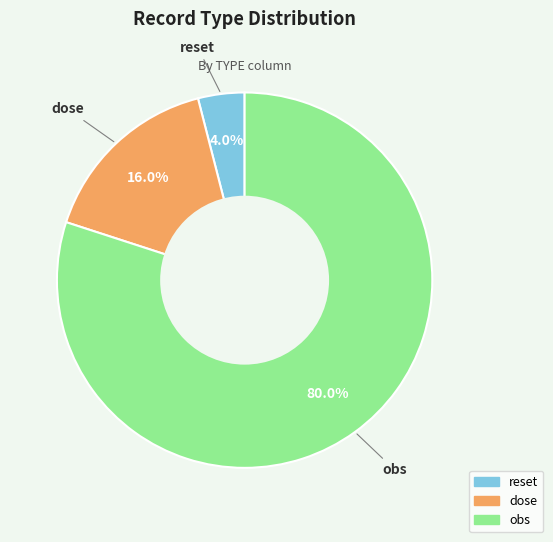

What is the largest slice in the pie chart?

obs